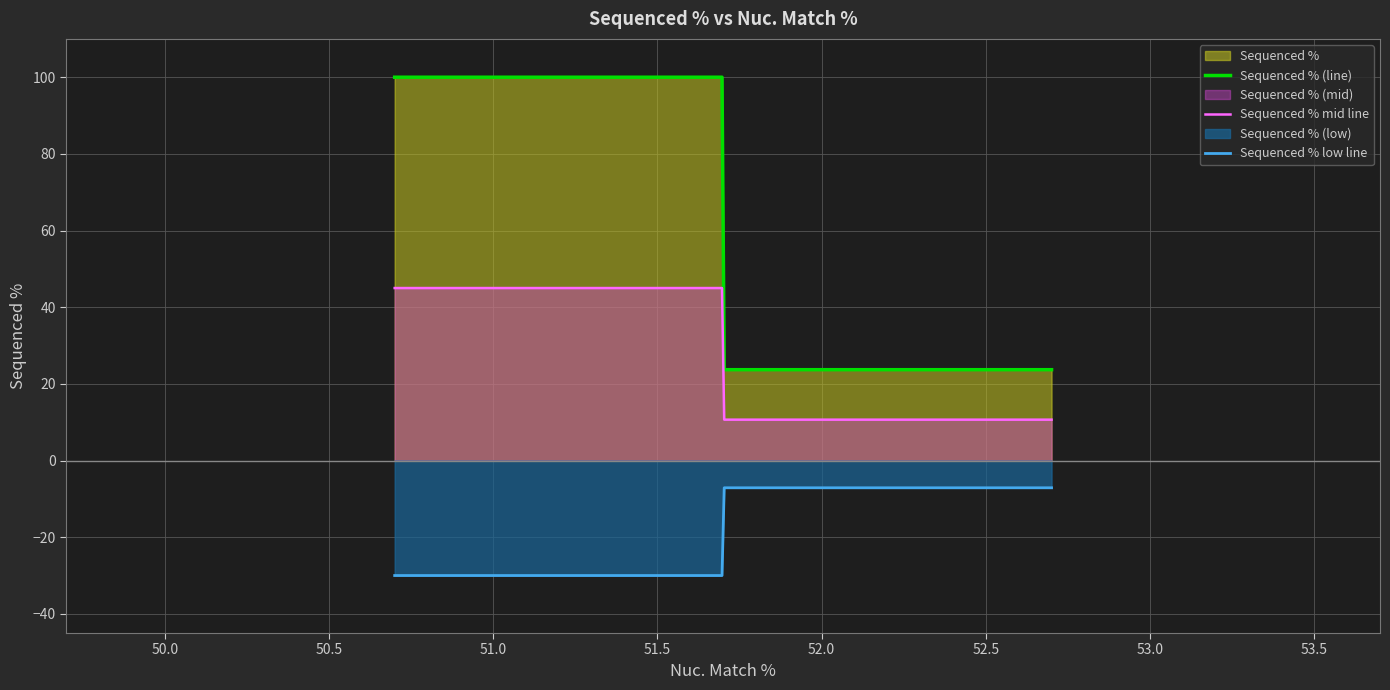

The value at ccsbBroad304_12211 is -57.8. True or false?

False